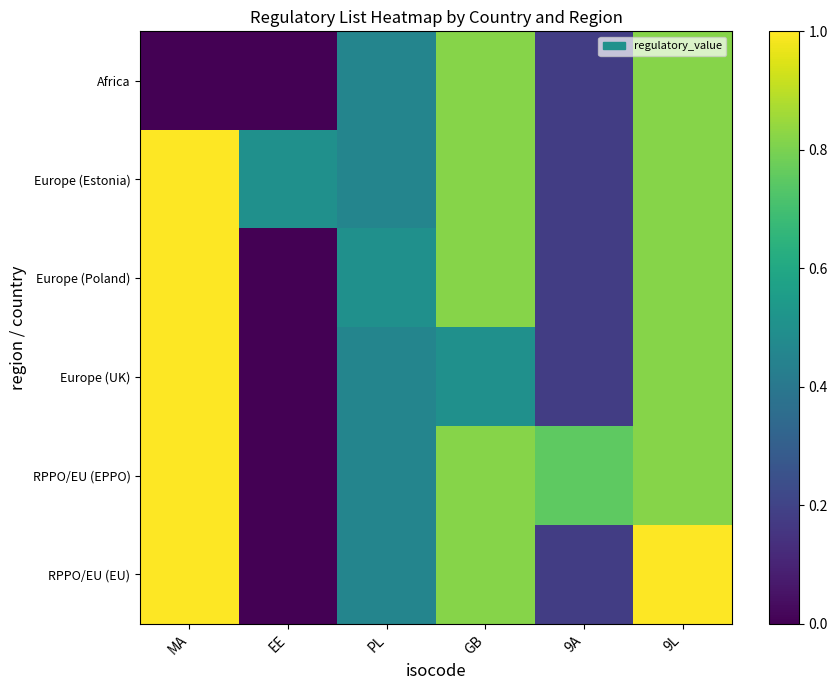

Rank the series at EE from lowest to highest value.

Africa, Europe (Poland), Europe (UK), RPPO/EU (EPPO), RPPO/EU (EU), Europe (Estonia)